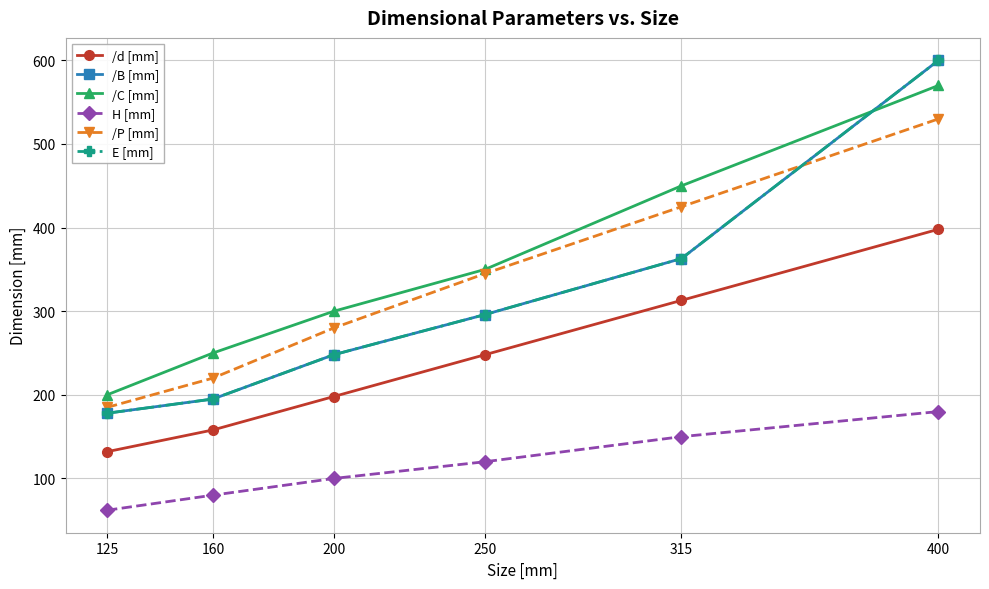

Does the chart have visible grid lines?

Yes